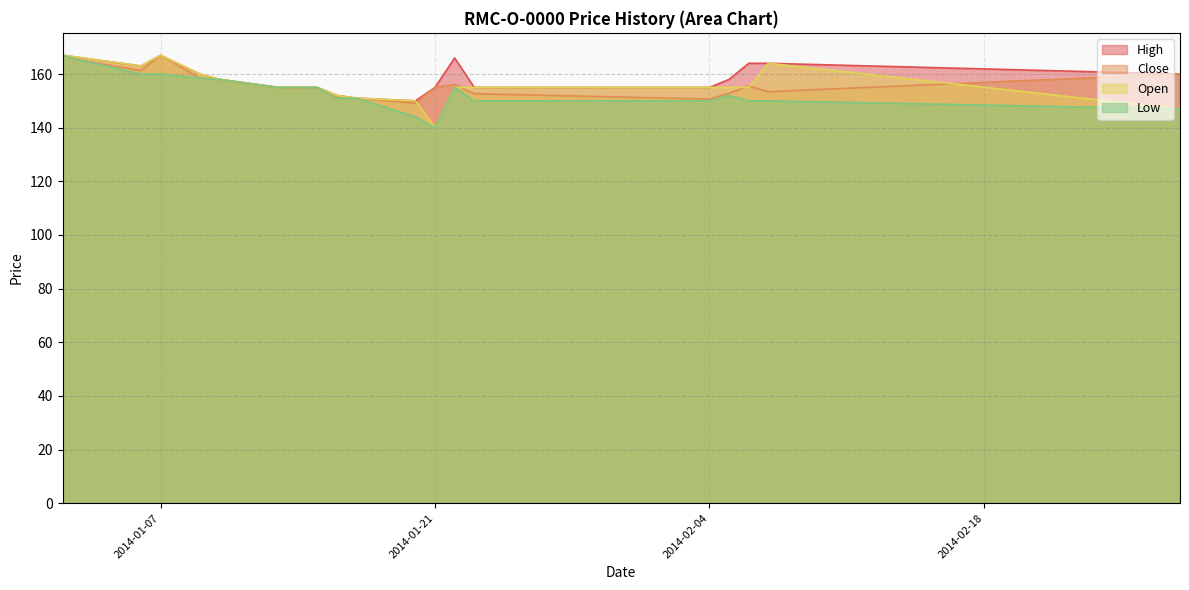

Which category has the lowest value across all series?

2014-01-21